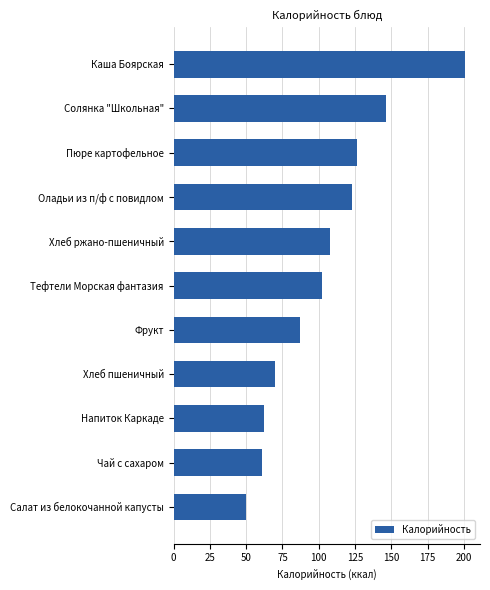

What is the label of the 4th bar from the bottom?

Хлеб пшеничный